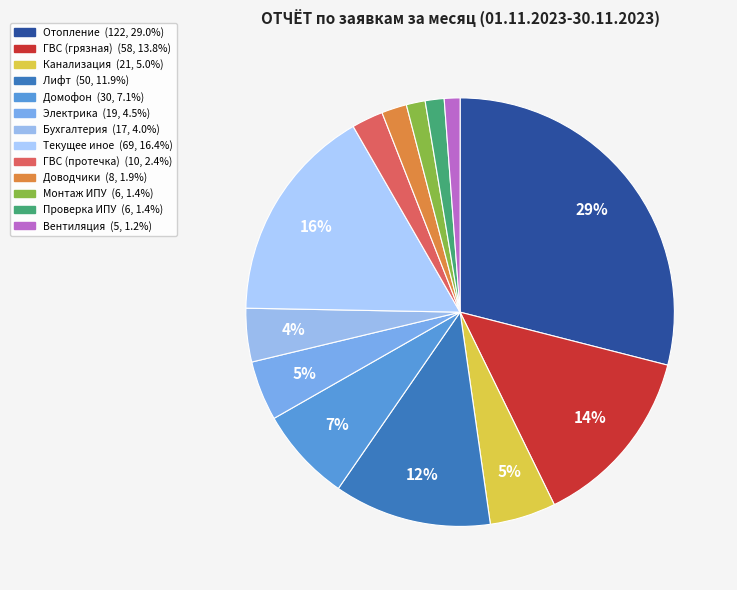

Count the number of slices in the pie.

13